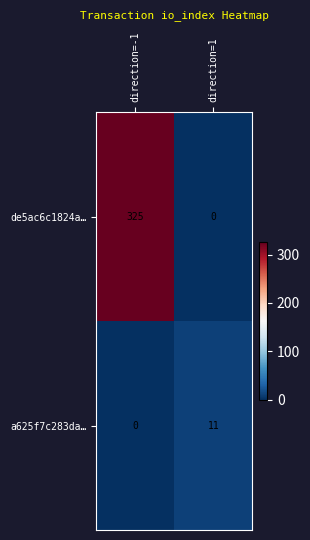

Reading left to right, list all the values displayed in this chart.

de5ac6c1824a…: 325	0
a625f7c283da…: 0	11